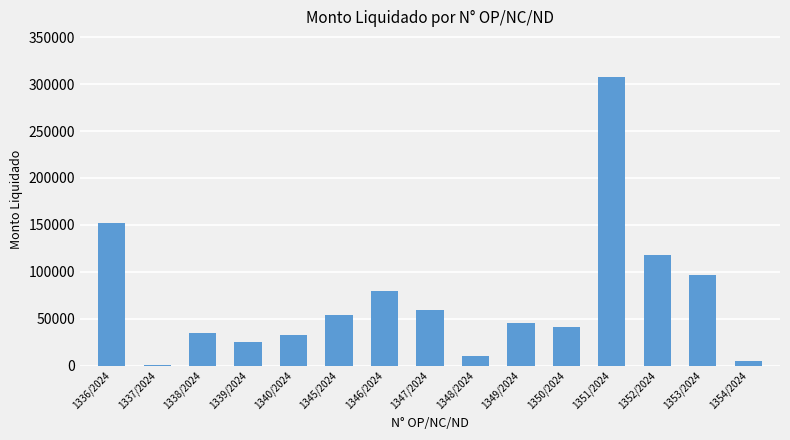

Which category has the highest value across all series?

1351/2024